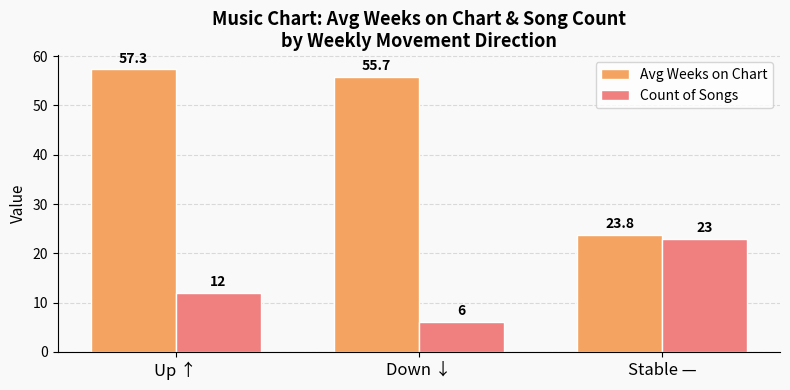

What position from the right is Down ↓?

2